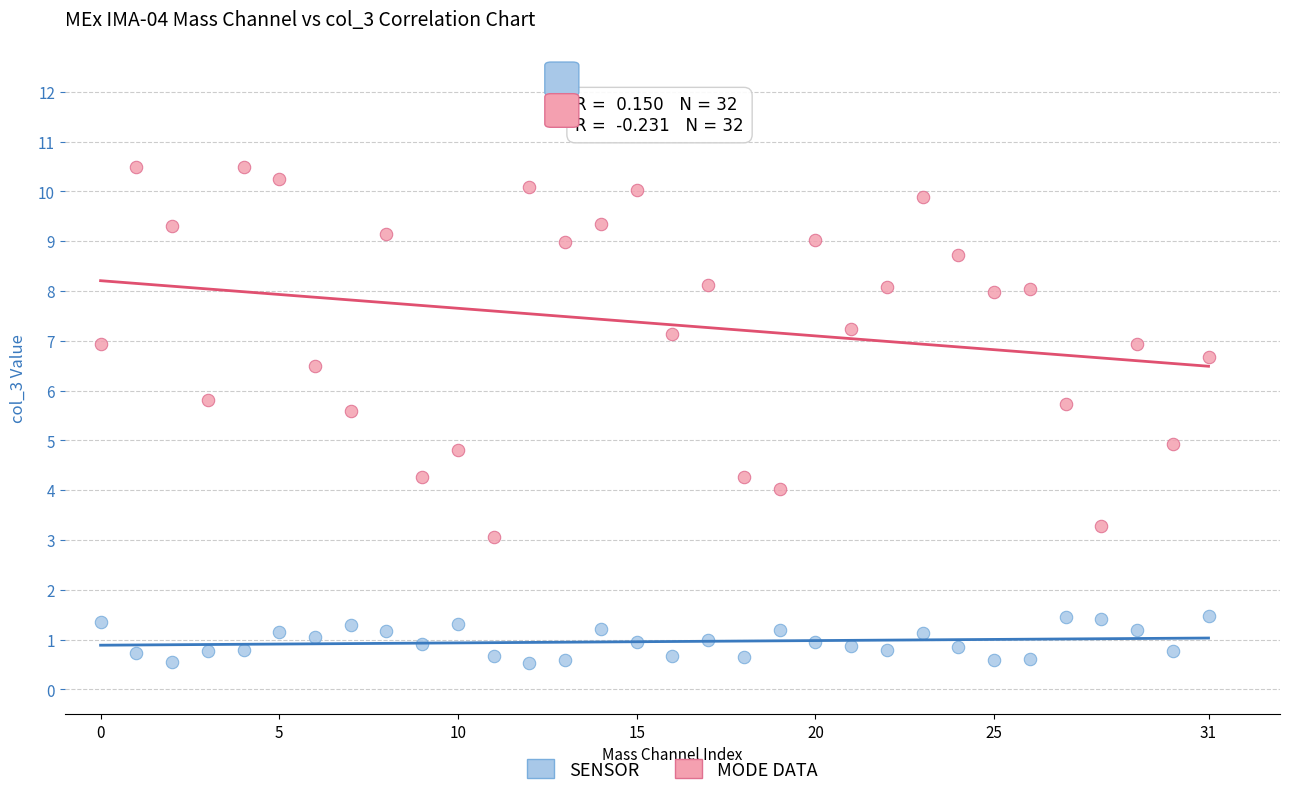

Across all data points, what is the range of Y values (max minus min)?

10.0